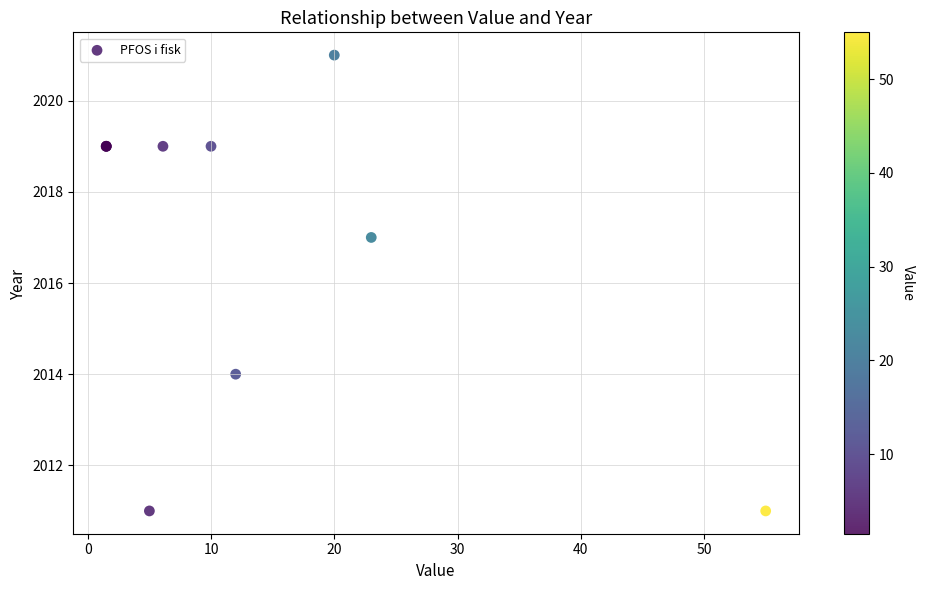

What Y value in the scatter plot is closest to 2016?

2017